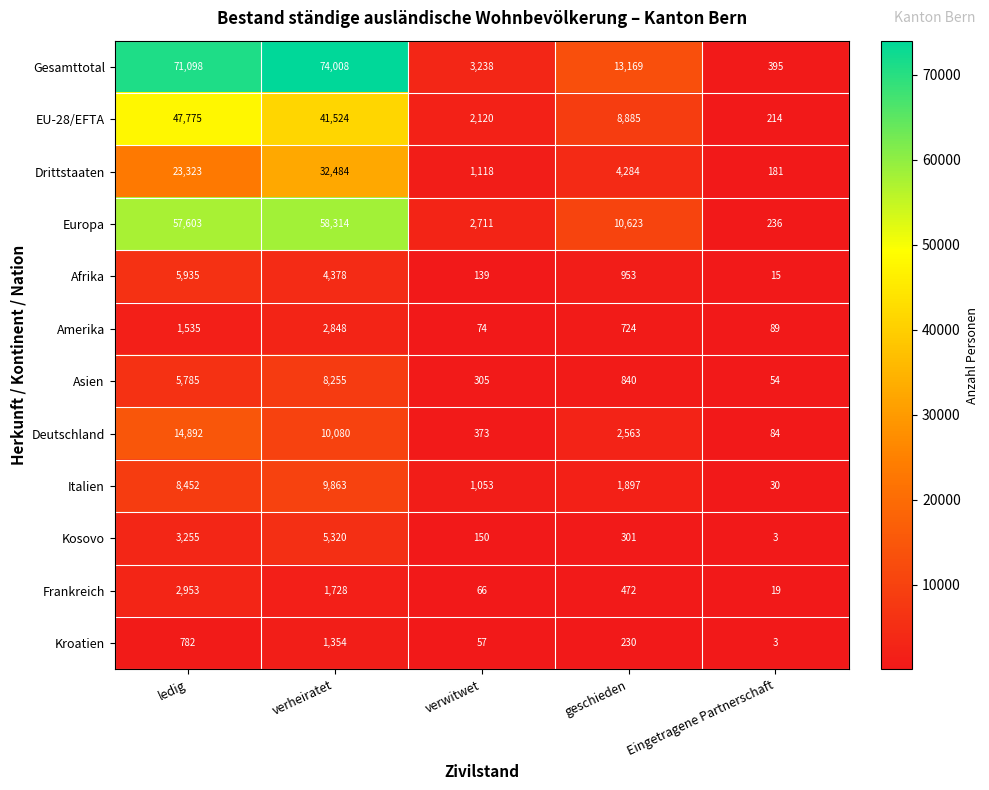

The value of Frankreich at verheiratet is 1728. True or false?

True